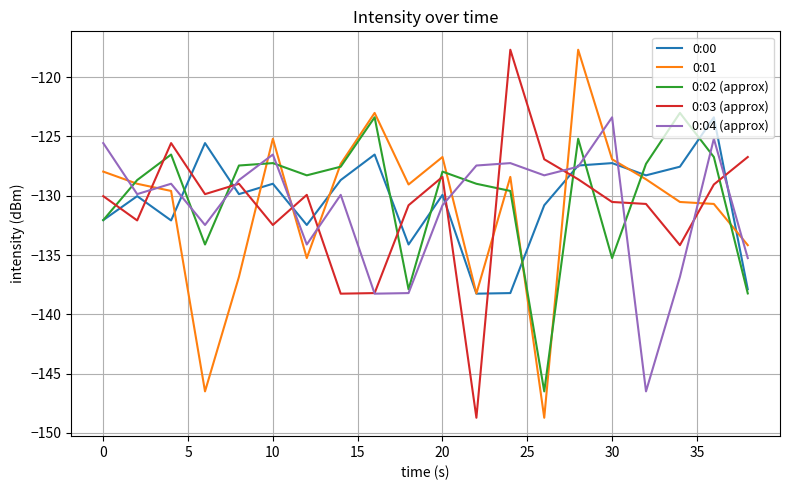

Is this an area chart (filled region under the line)?

No